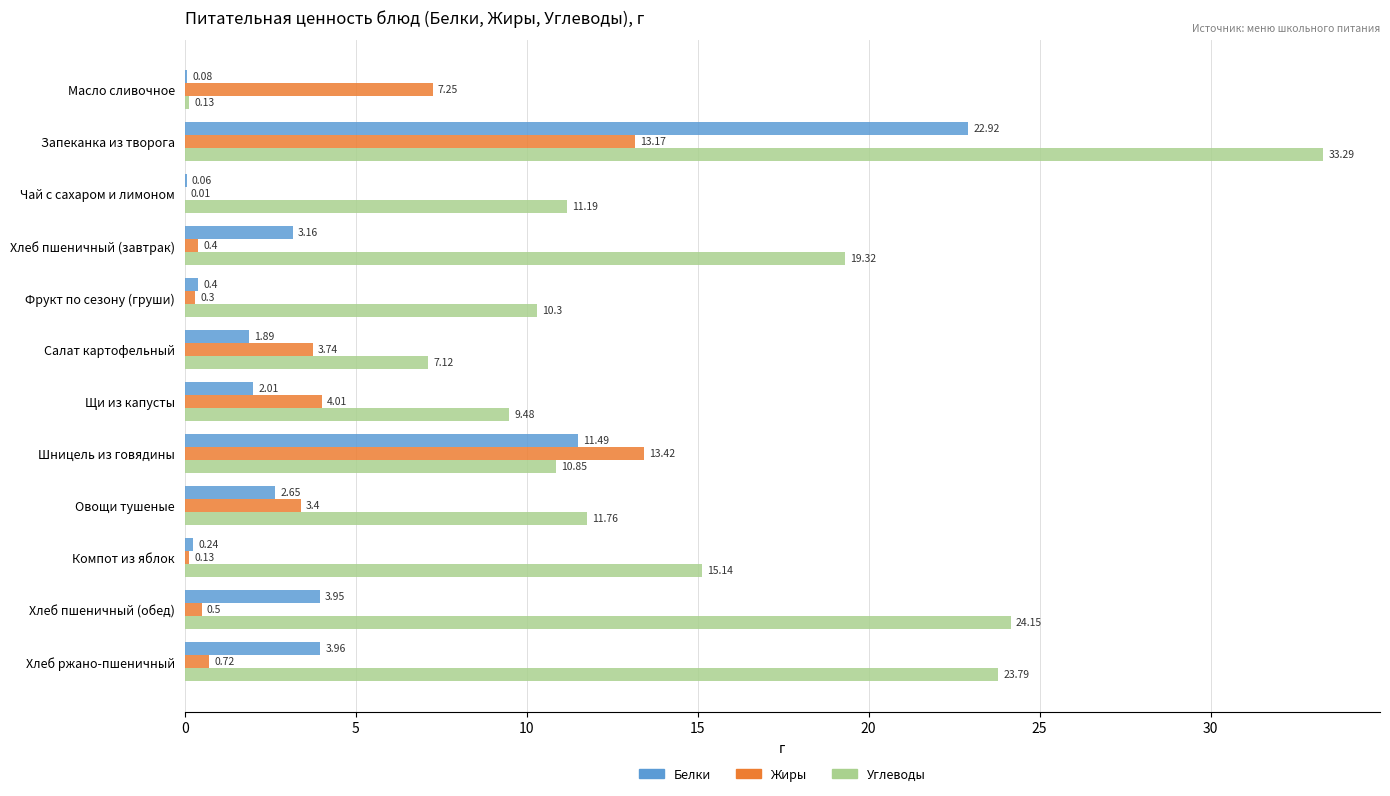

What is the total value across all series at Овощи тушеные?

17.8